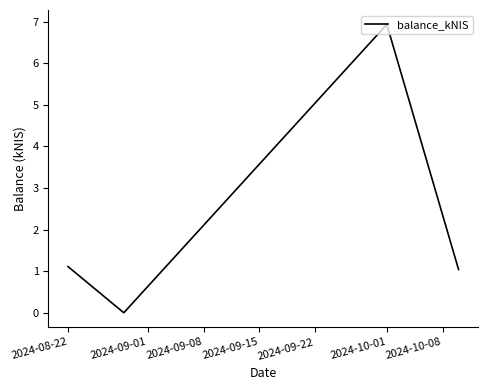

What is the difference between the second highest and minimum values?

1.1